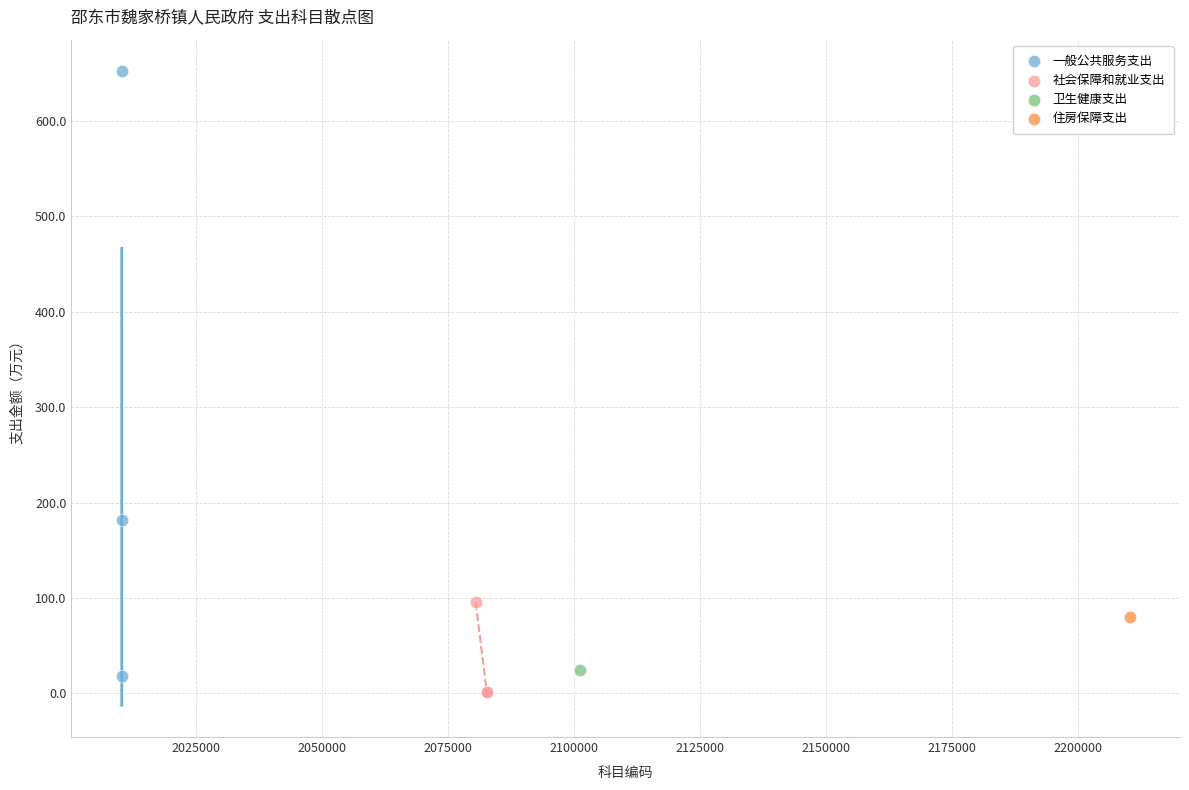

What are all the series names shown in the legend?

一般公共服务支出, 社会保障和就业支出, 卫生健康支出, 住房保障支出